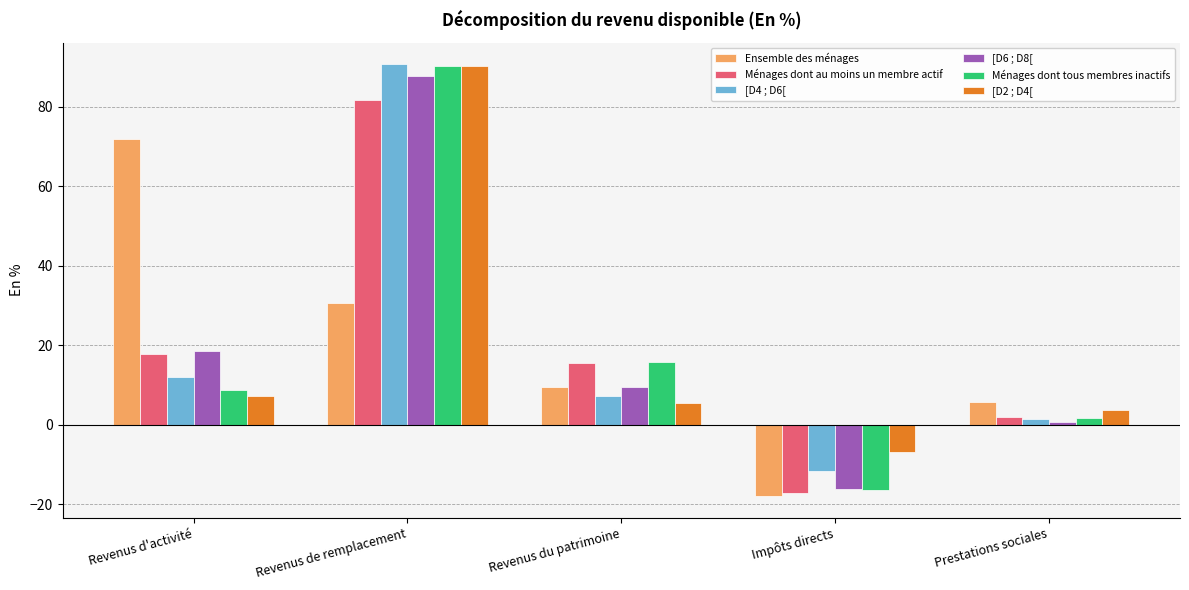

Where is [D2 ; D4[ nearest to the value 41?

Revenus d'activité